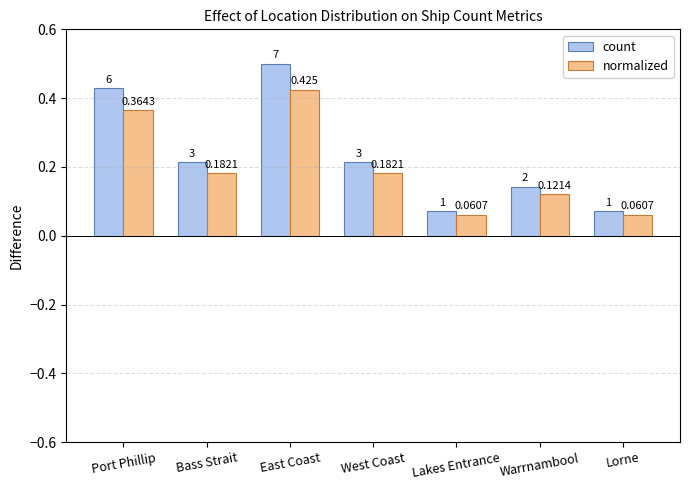

Which series has the widest spread of values?

count